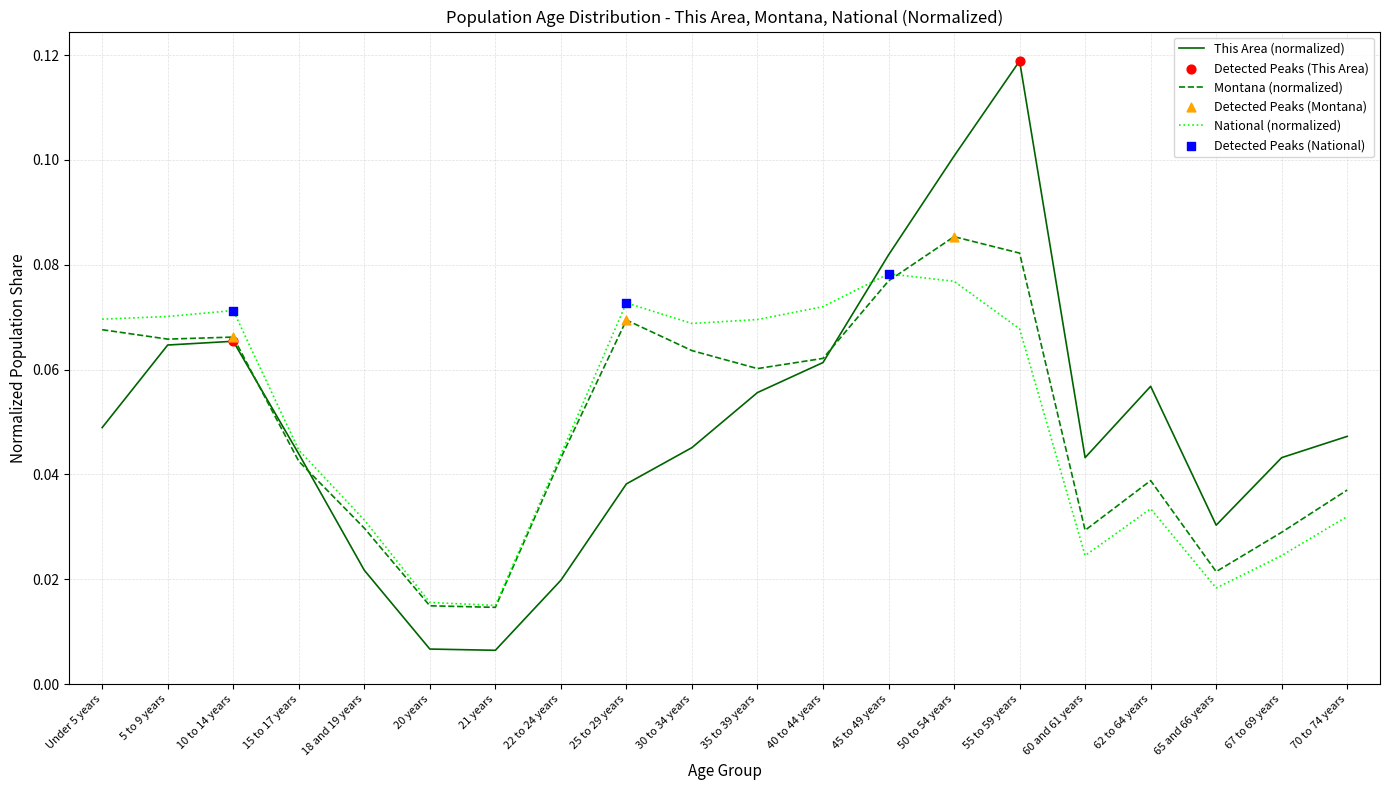

What is the total value across all series at 10 to 14 years?

0.2